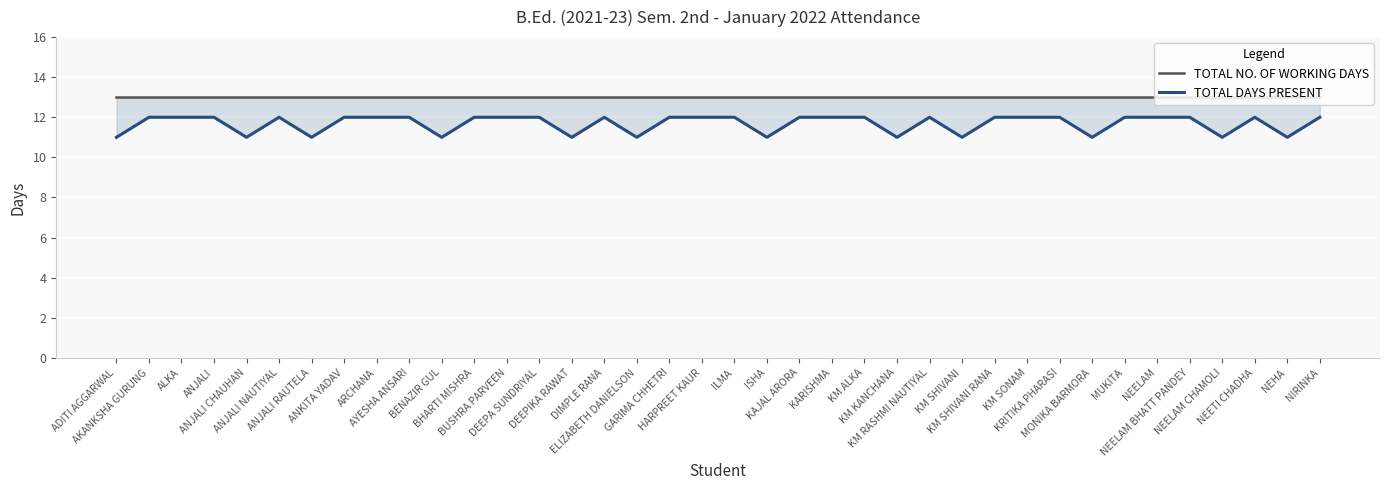

How many interior local peaks does the TOTAL DAYS PRESENT series have?

4